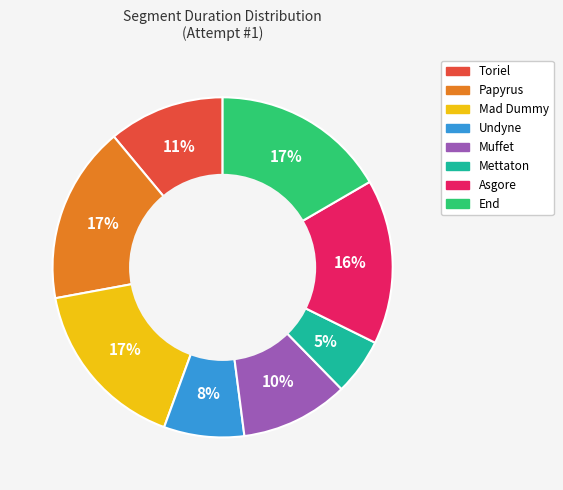

Which slice is the smallest?

Mettaton